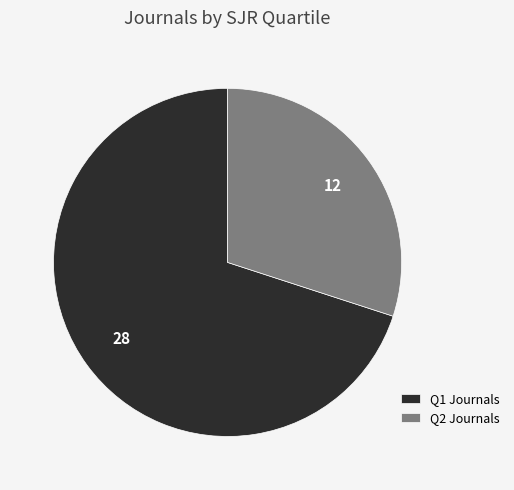

Which category has the biggest portion of the pie?

Q1